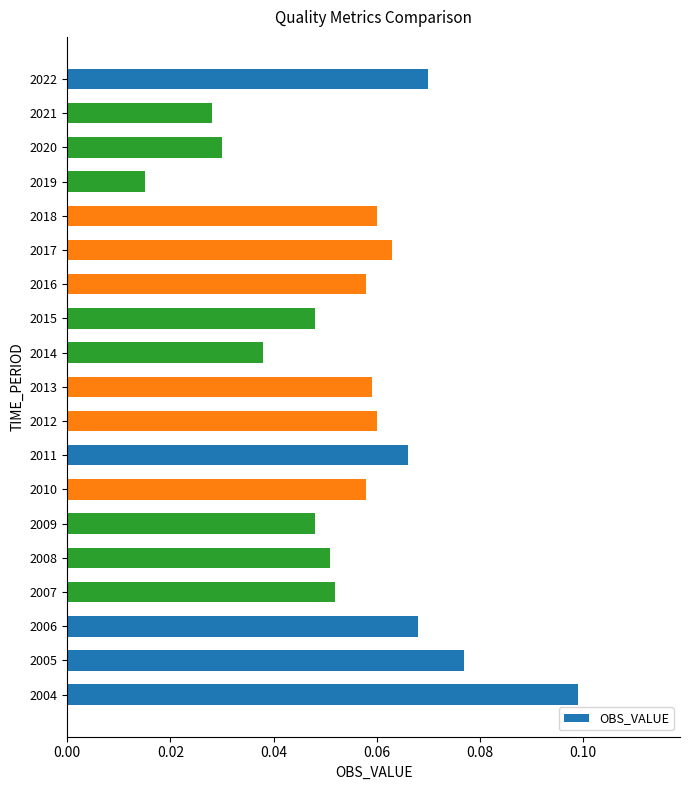

Which category has the lowest value across all series?

2019